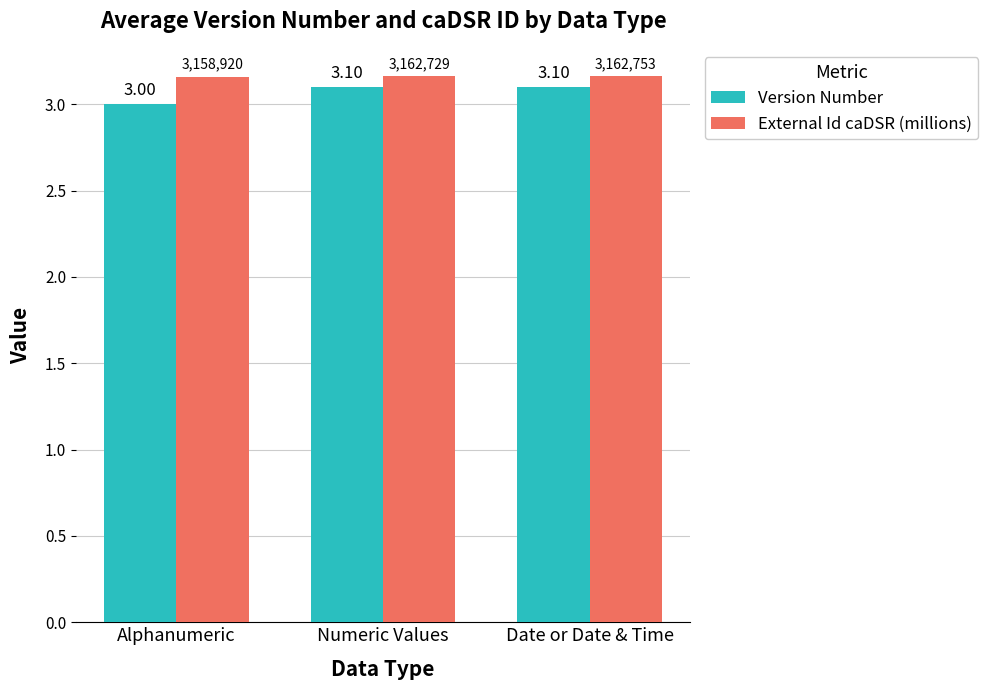

Rank the series at Alphanumeric from lowest to highest value.

Version Number, External Id caDSR (millions)